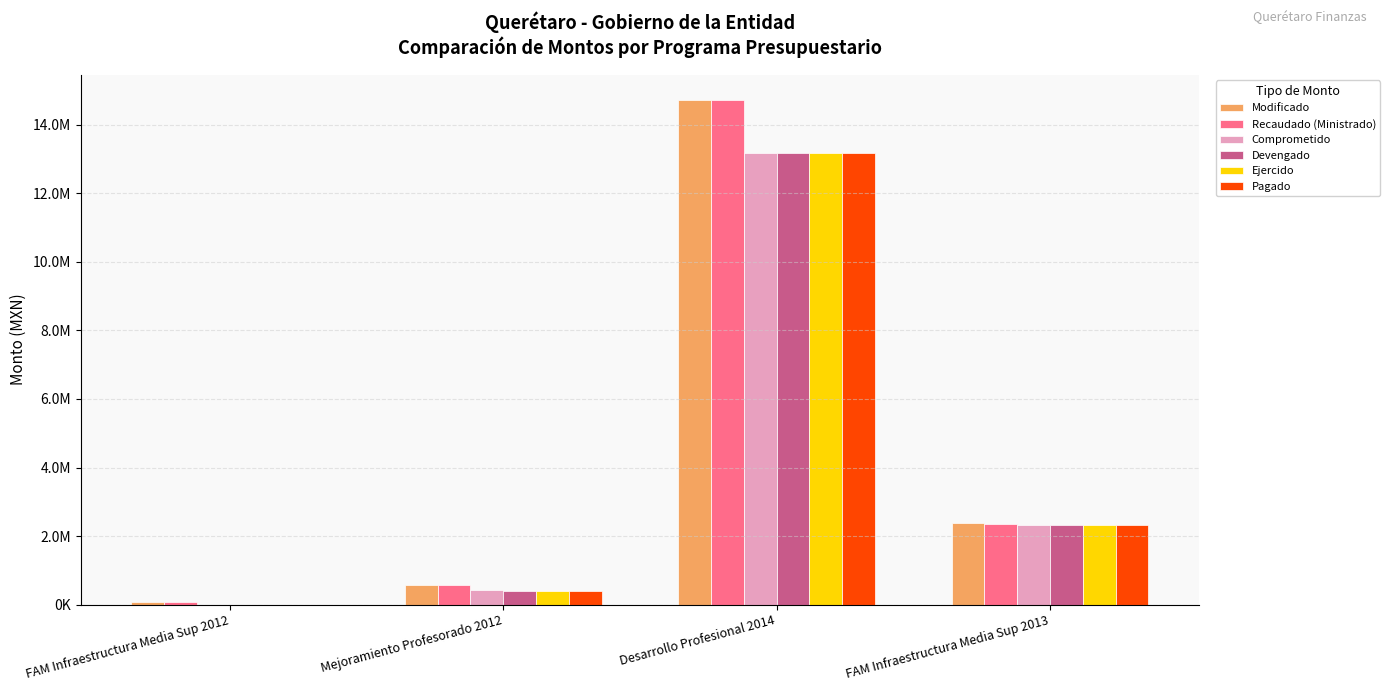

What is the label of the 4th bar from the right?

FAM Infraestructura Media Sup 2012